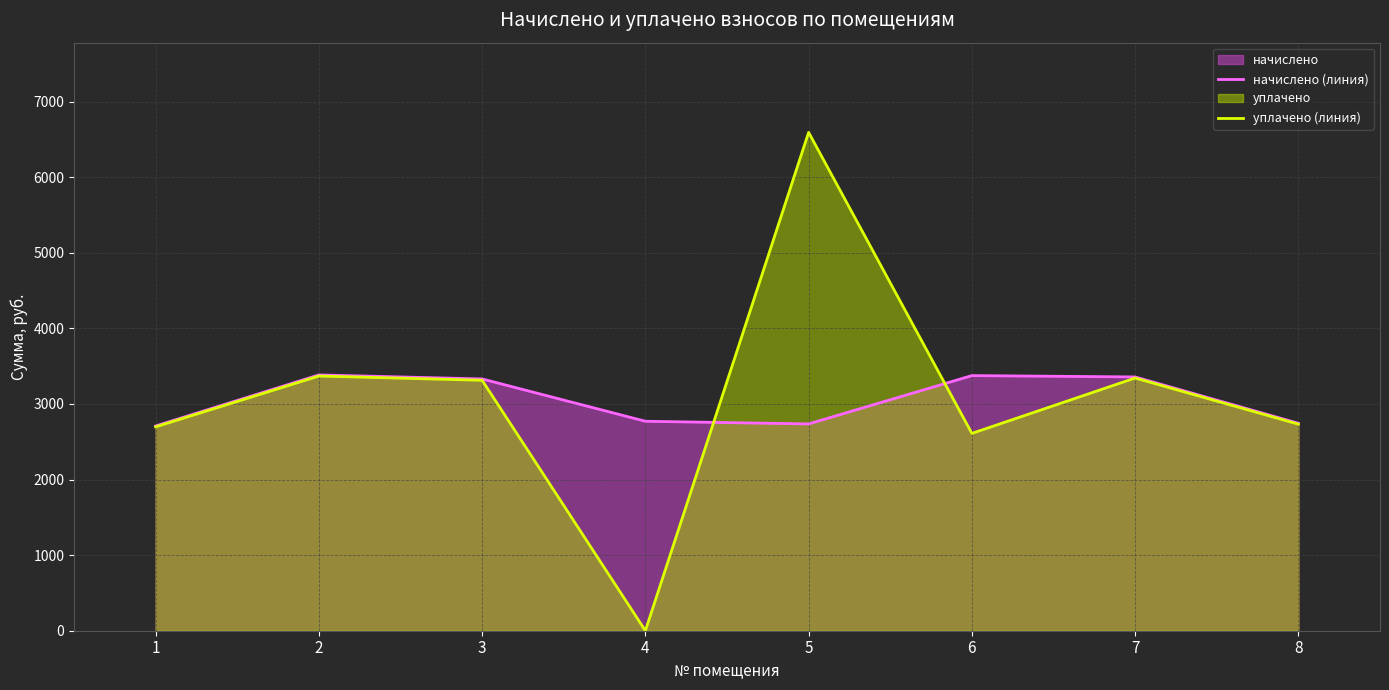

What is the value of the начислено (линия) point at the 2nd from the left?

3384.4